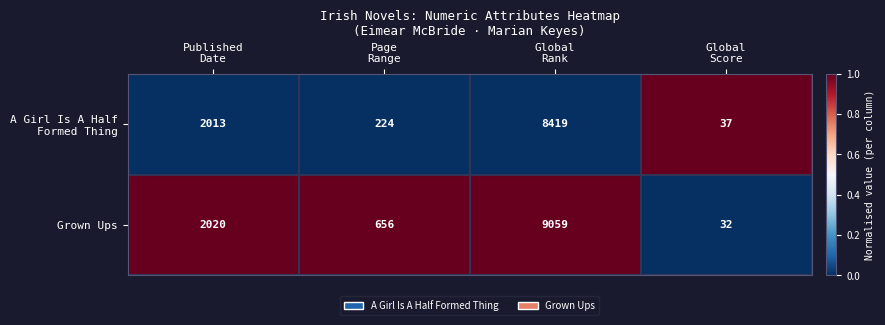

What is the sum of all Grown Ups values?

11767